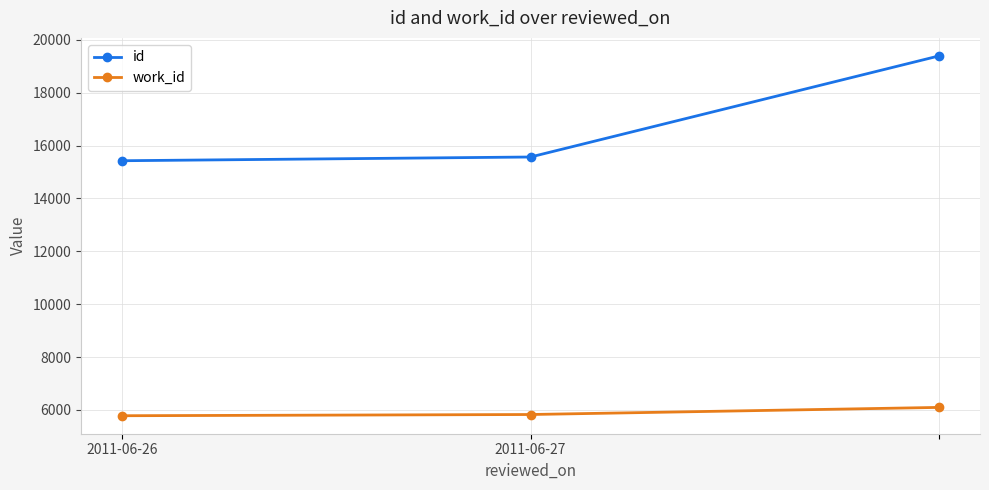

What is the difference between the maximum and minimum values in the work_id series?

315